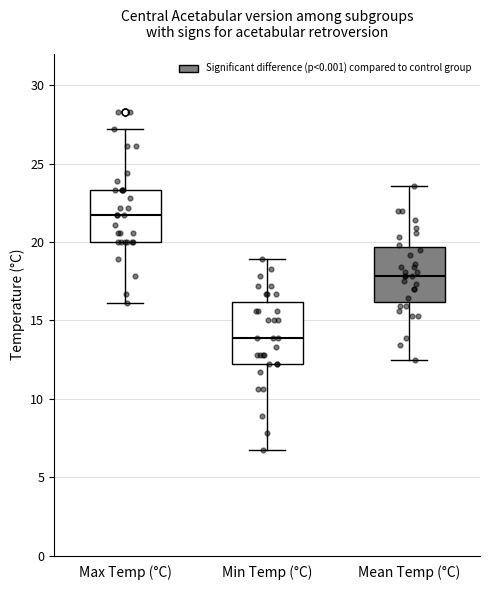

Where does the lower whisker of the box for Min Temp (°C) end on the y-axis? The values are not printed on the chart, so give them approximately, as read against the axis.

6.5